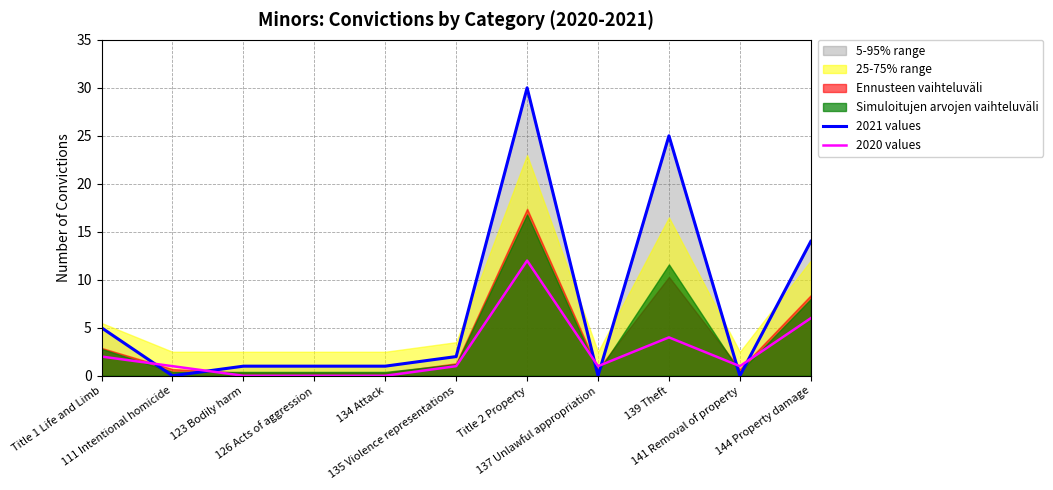

What is the sum of the 2021 values values at 141 Removal of property and 135 Violence representations?

2